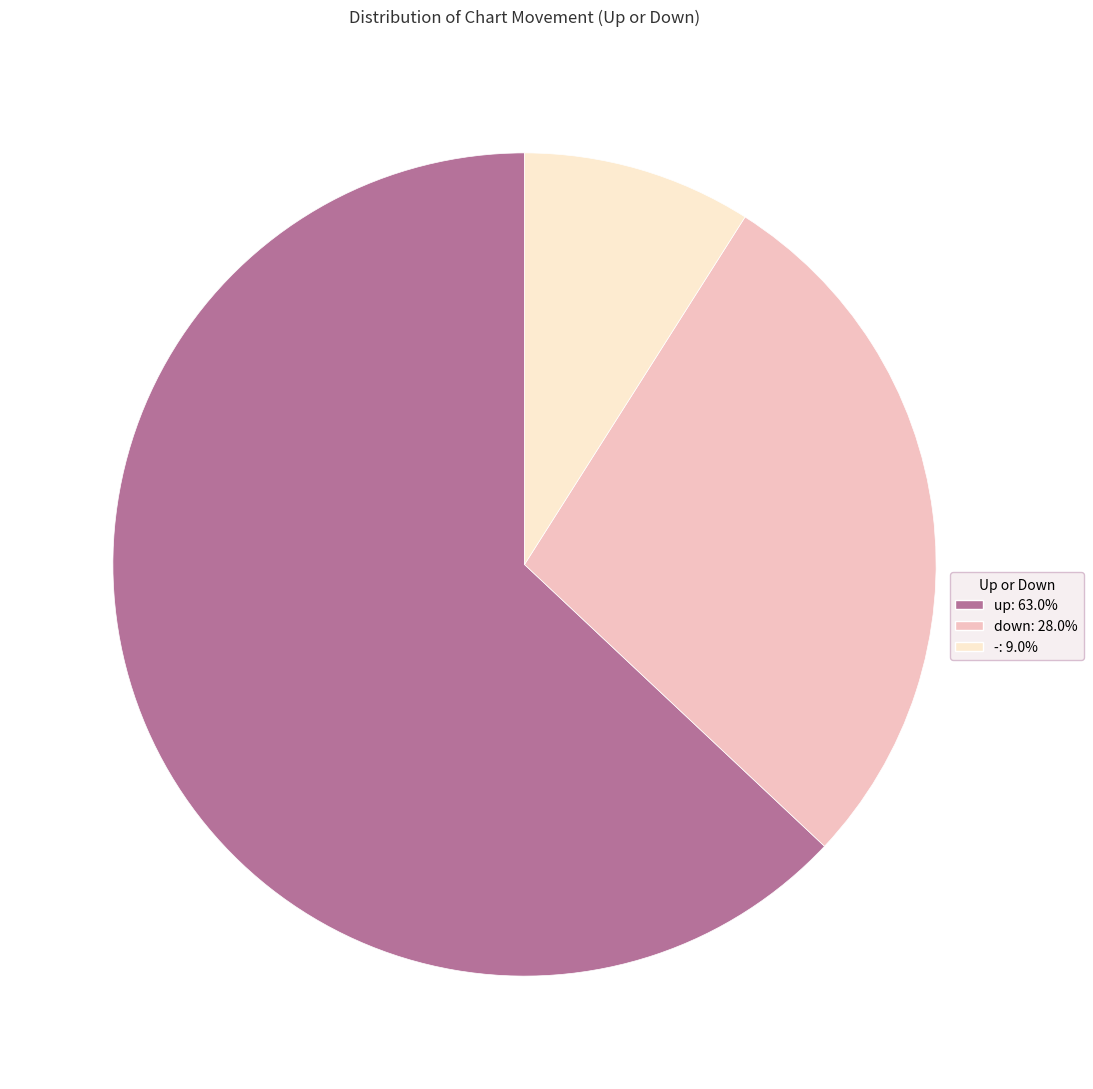

Between down and -, which is larger?

down